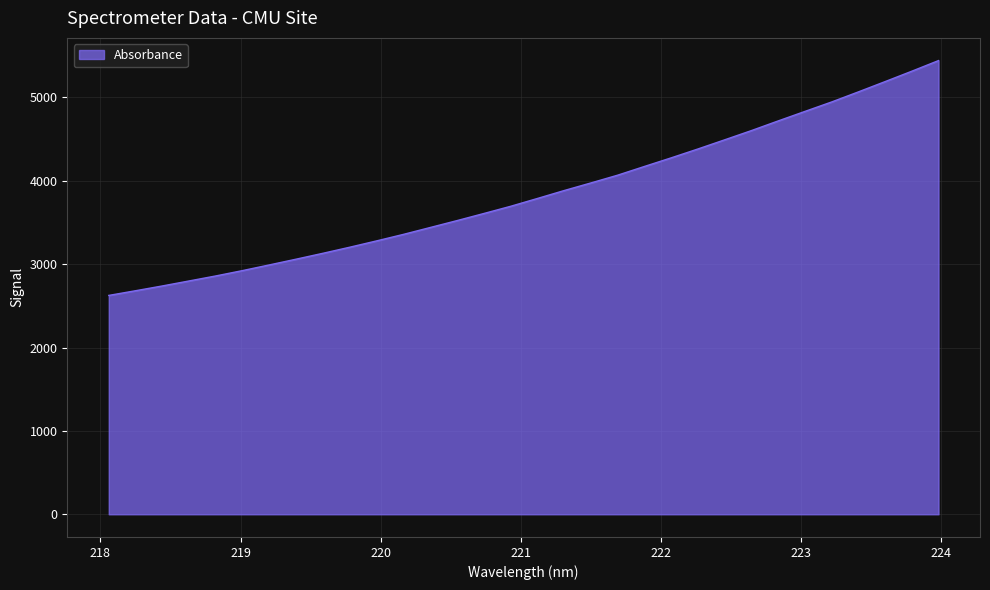

True or false: there are more than 1 points higher than both neighbors.

False